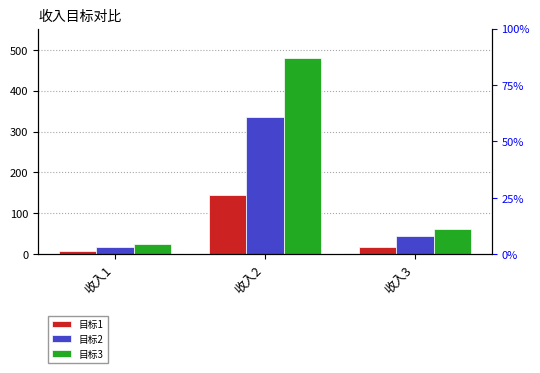

Rank the categories by 目标3 value from highest to lowest.

收入2, 收入3, 收入1